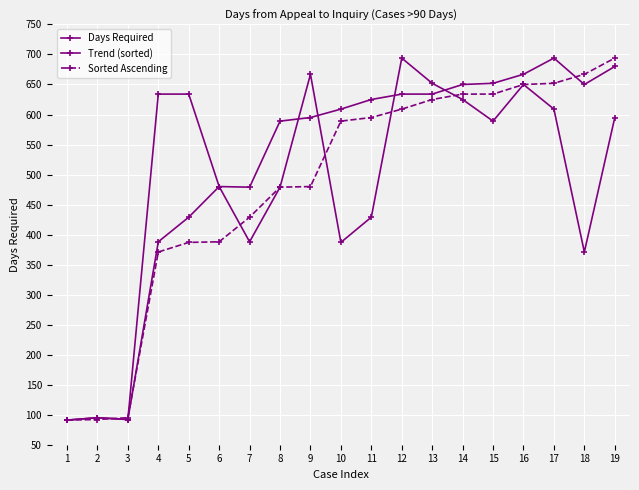

Which series has the largest range (max minus min)?

Days Required